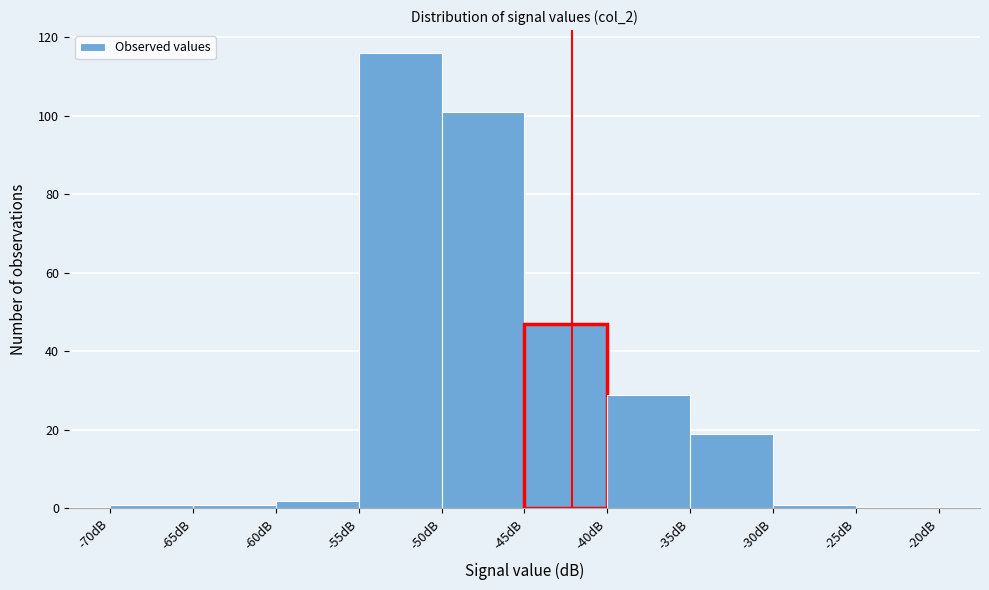

What is the height of the bar covering -40 to -35 on the x-axis? The values are not printed on the chart, so give them approximately, as read against the axis.

30